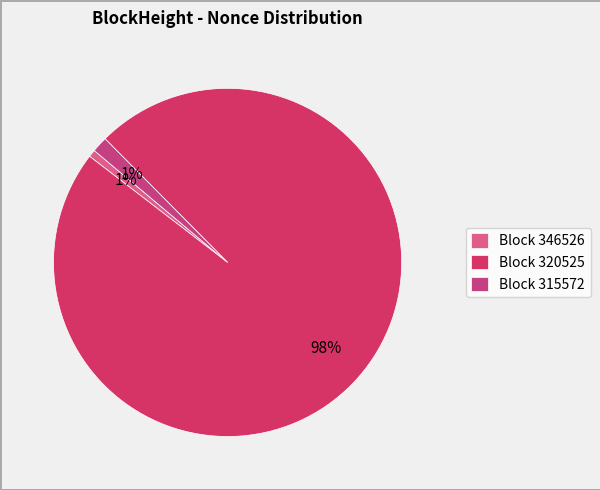

To the nearest percent, what is the average slice percentage?

33%